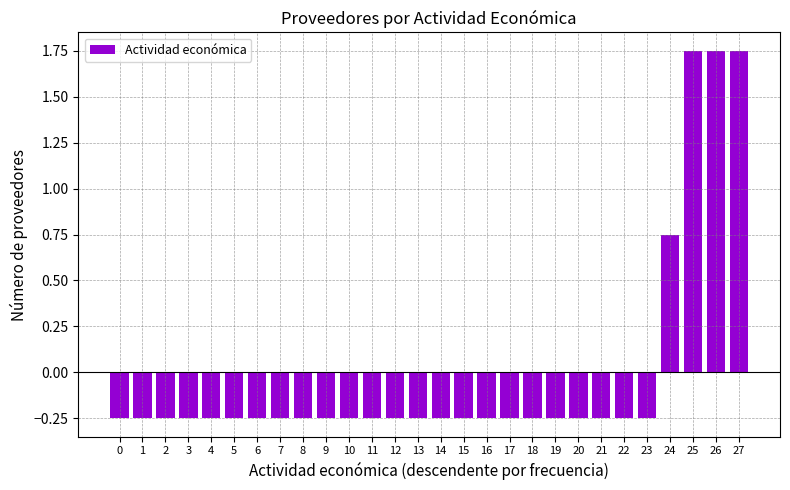

How many values are below 0?

24